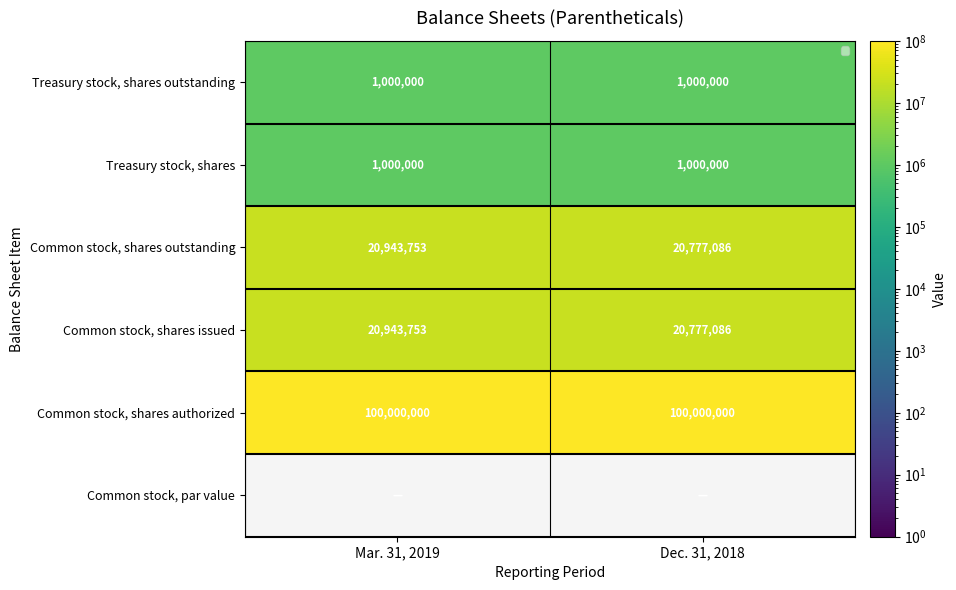

What is the difference between the highest and lowest values at Mar. 31, 2019?

100000000